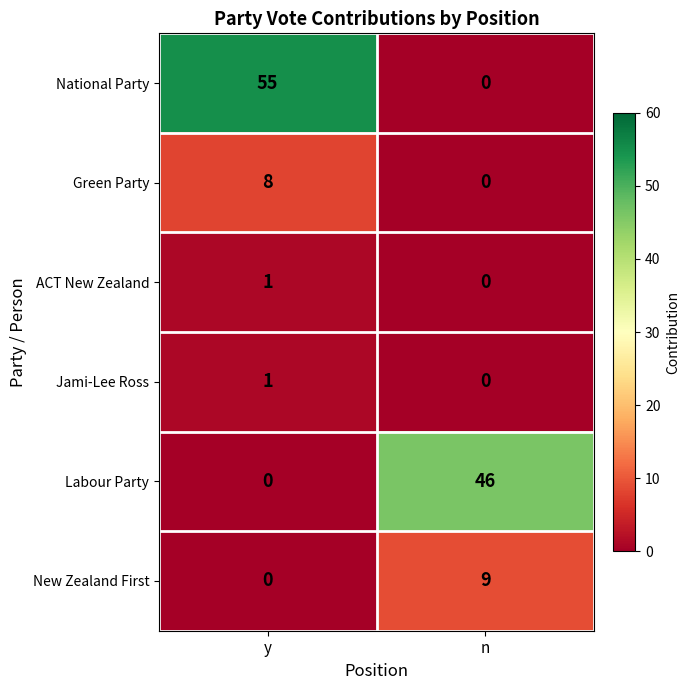

Where is Jami-Lee Ross nearest to the value 0?

n